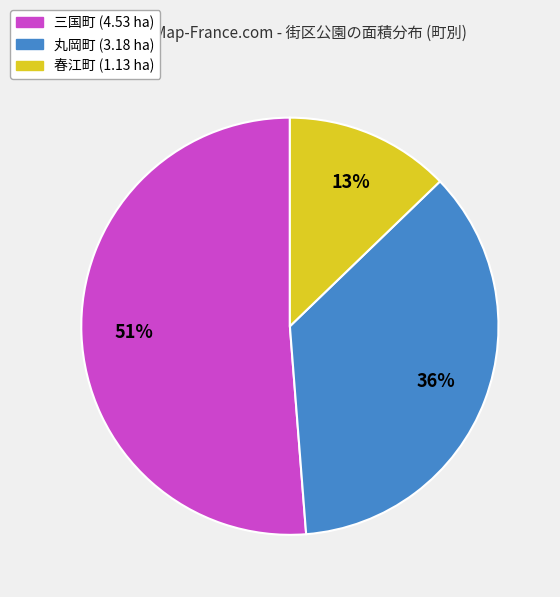

To the nearest percent, what percentage of the pie is 春江町 (1.13 ha)?

13%